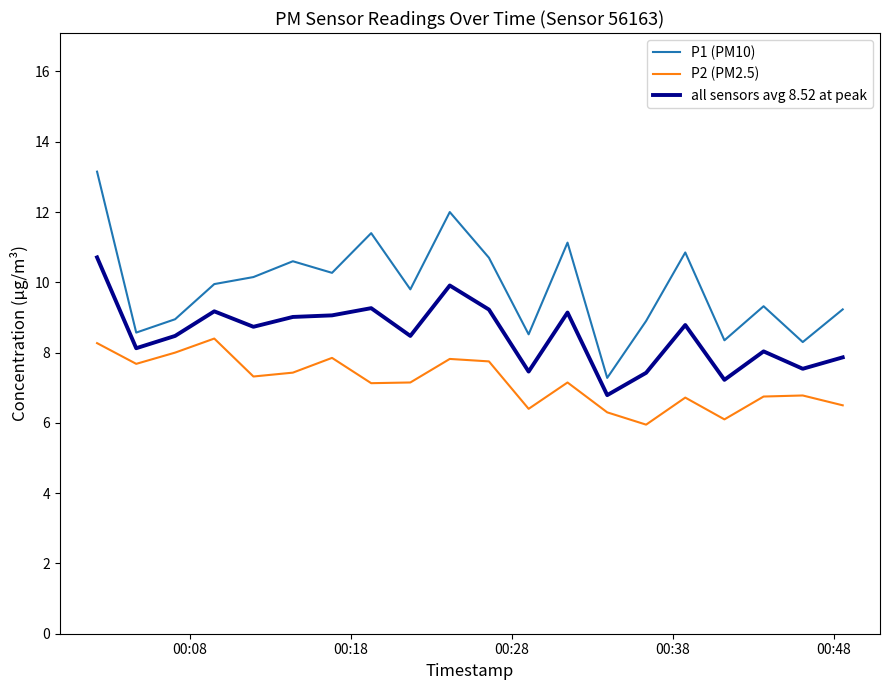

What is the maximum value for P1 (PM10)?

13.2